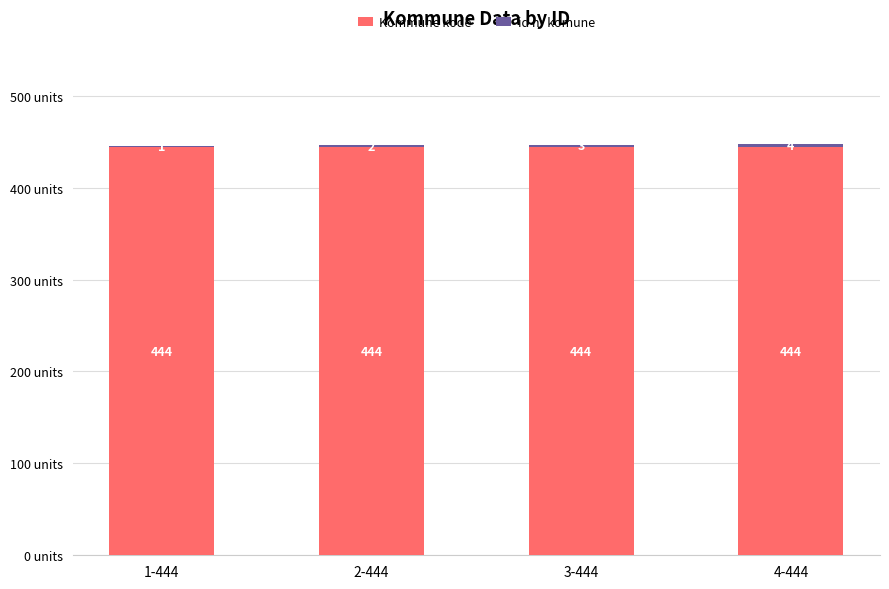

What is the sum of all Kommune kode values?

1776